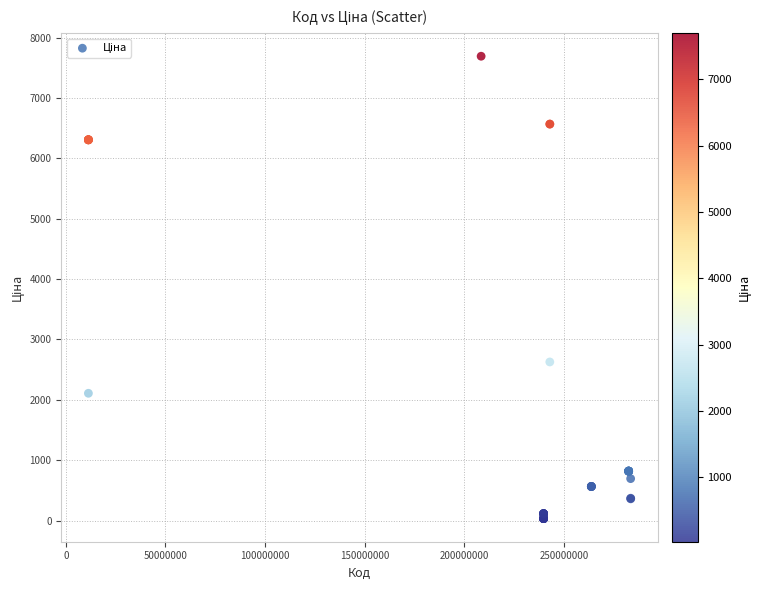

What Y value in the scatter plot is closest to 3862?

2627.5